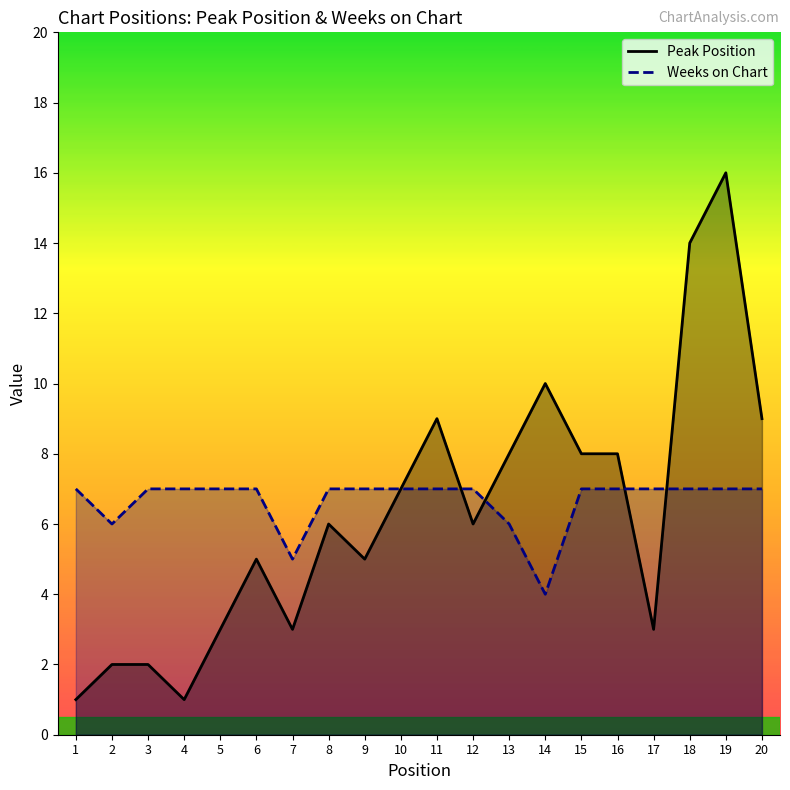

Does the chart display data point markers on the line(s)?

No